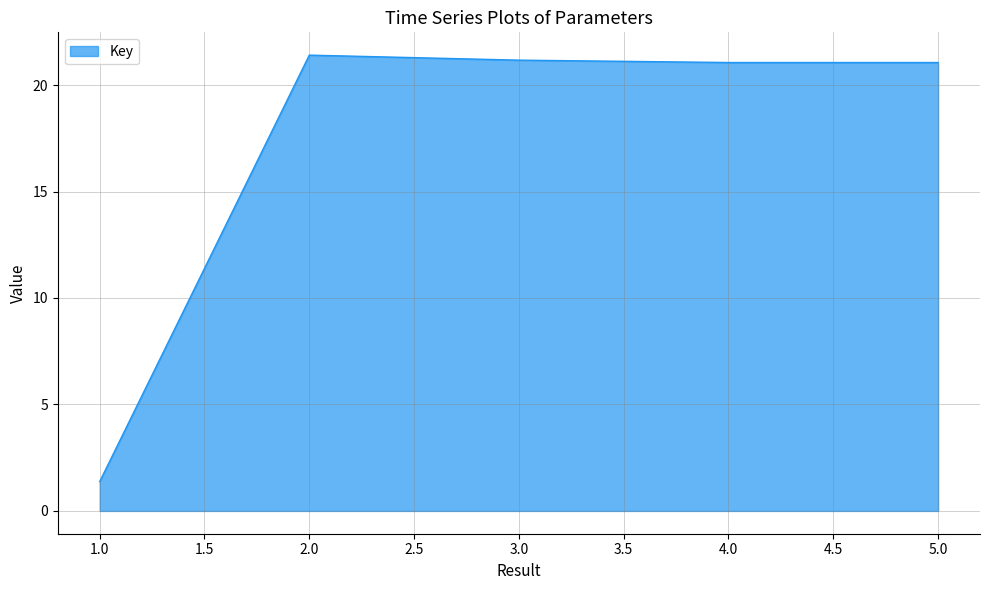

What is the minimum value shown in the chart?

1.4